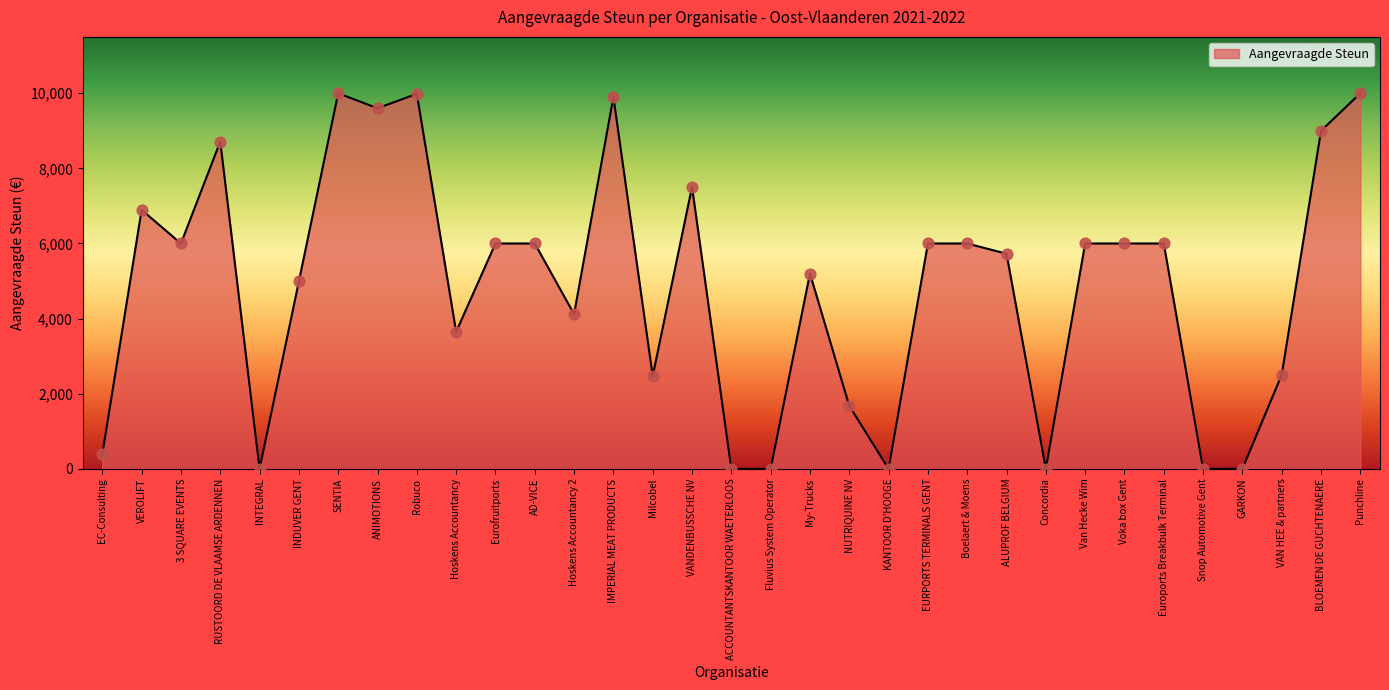

What is the ratio of the value at Voka box Gent to the value at Van Hecke Wim?

1.0